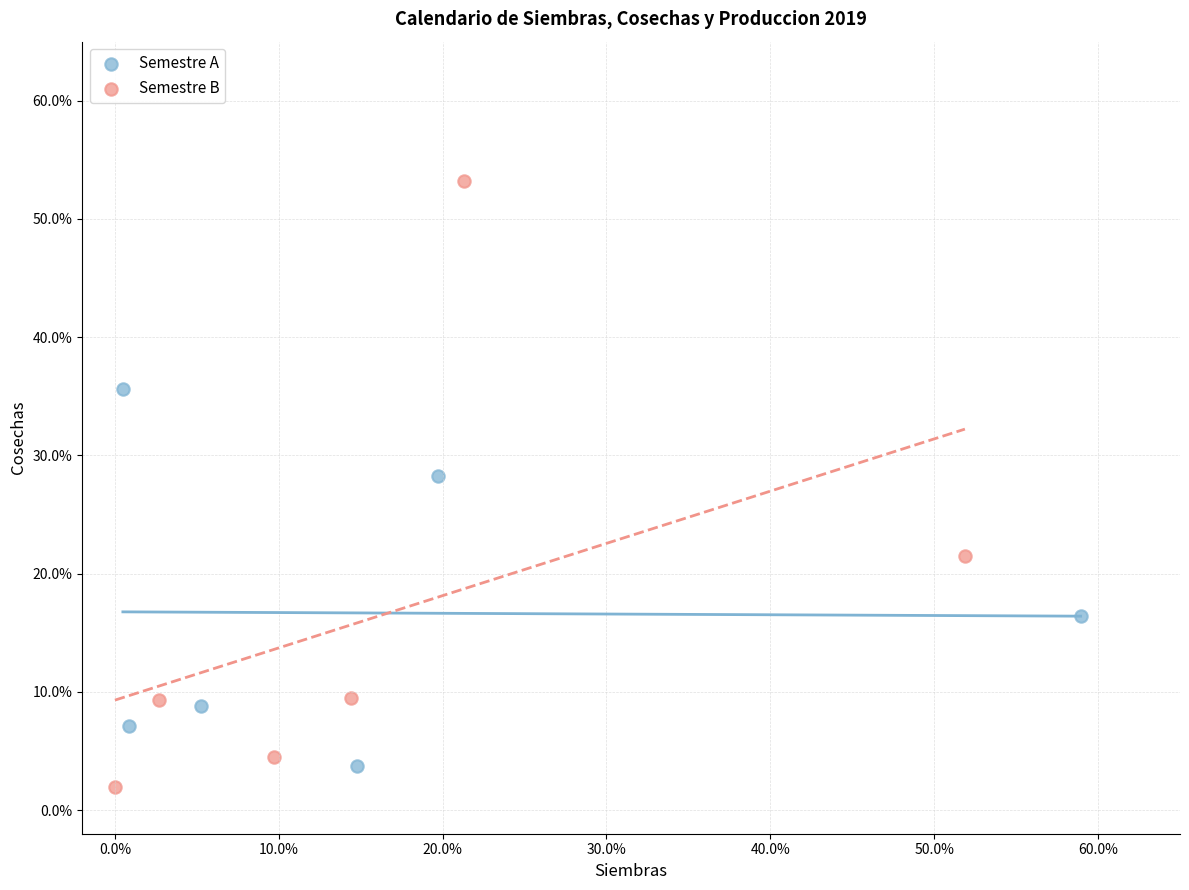

Which series reaches the maximum Y coordinate?

Semestre B